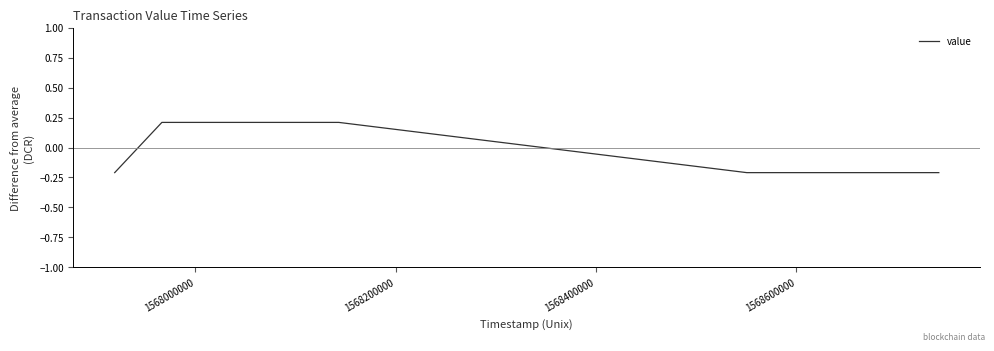

How many values are below 0?

4